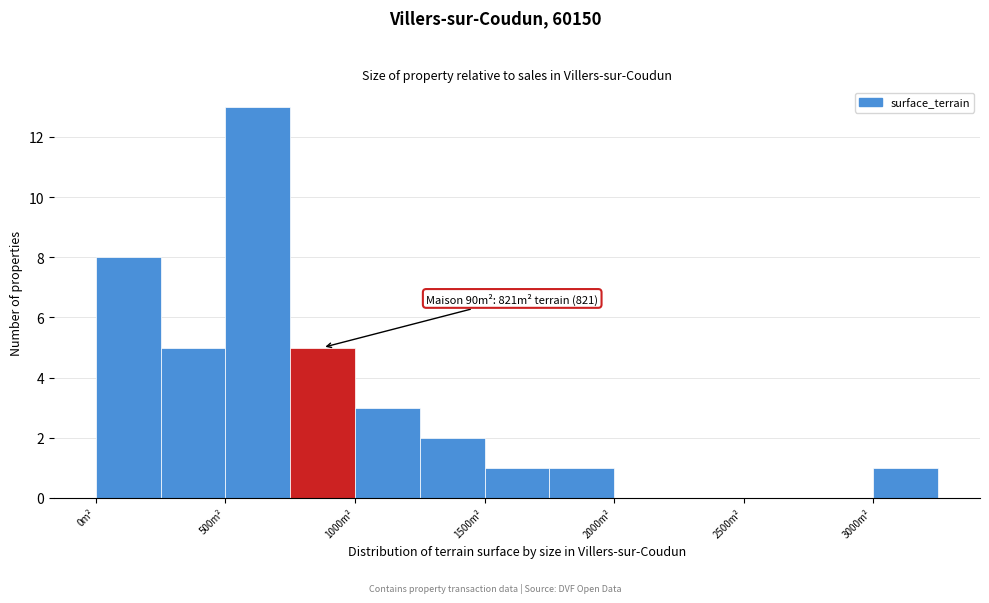

Which range on the x-axis has the tallest bar?

500 to 750